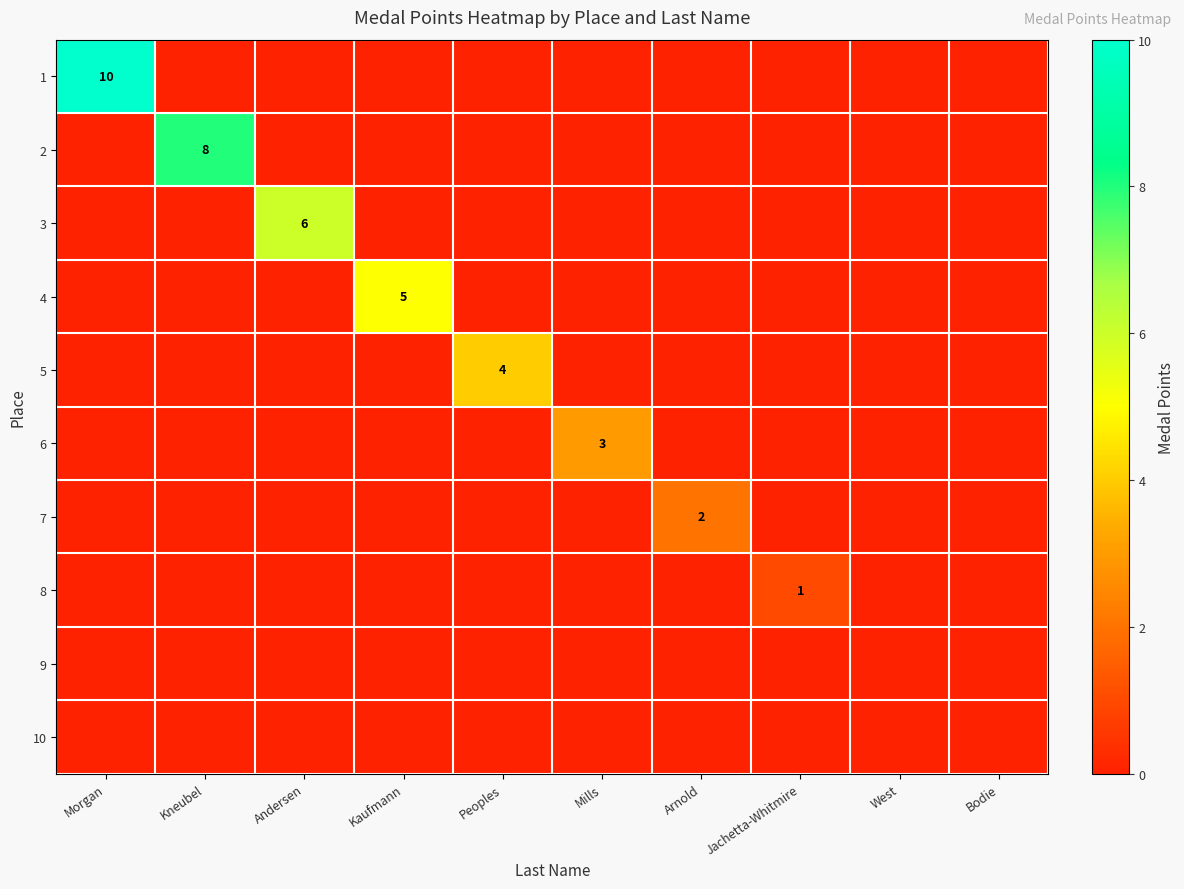

Is it true that 4 equals 0 at Mills?

True